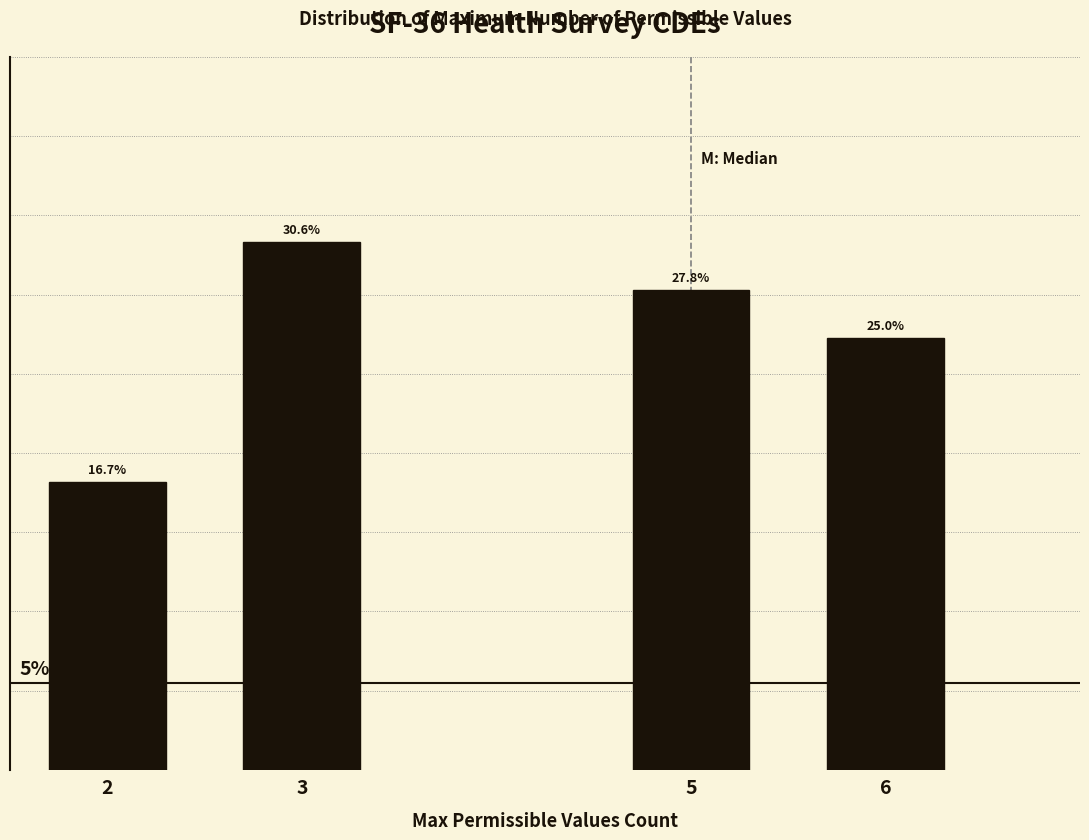

Rank the categories by value from highest to lowest.

3, 5, 6, 2